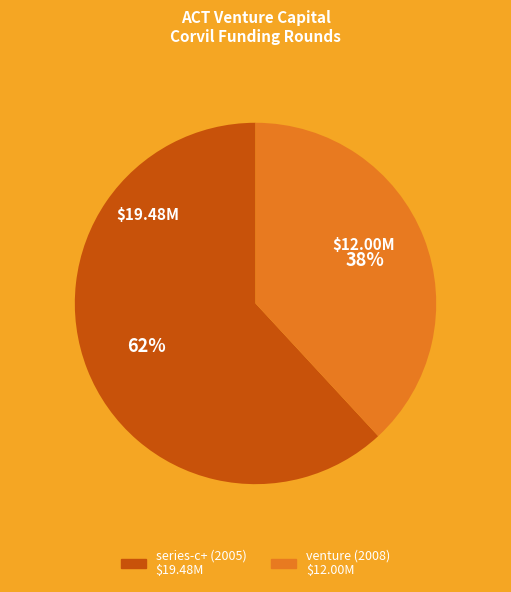

Do venture (2008) and series-c+ (2005) together represent more than half of the pie?

Yes